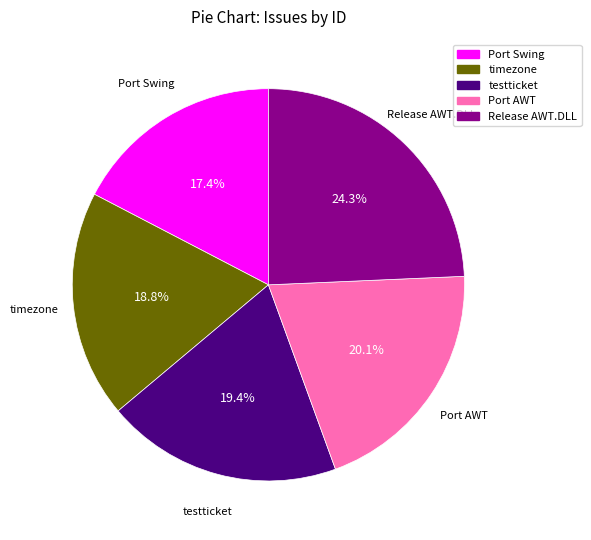

Is there a majority slice in this chart?

No